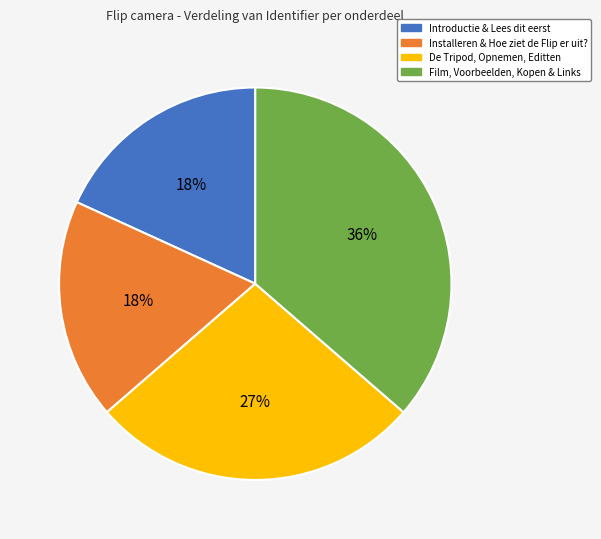

Does any single category account for the majority?

No